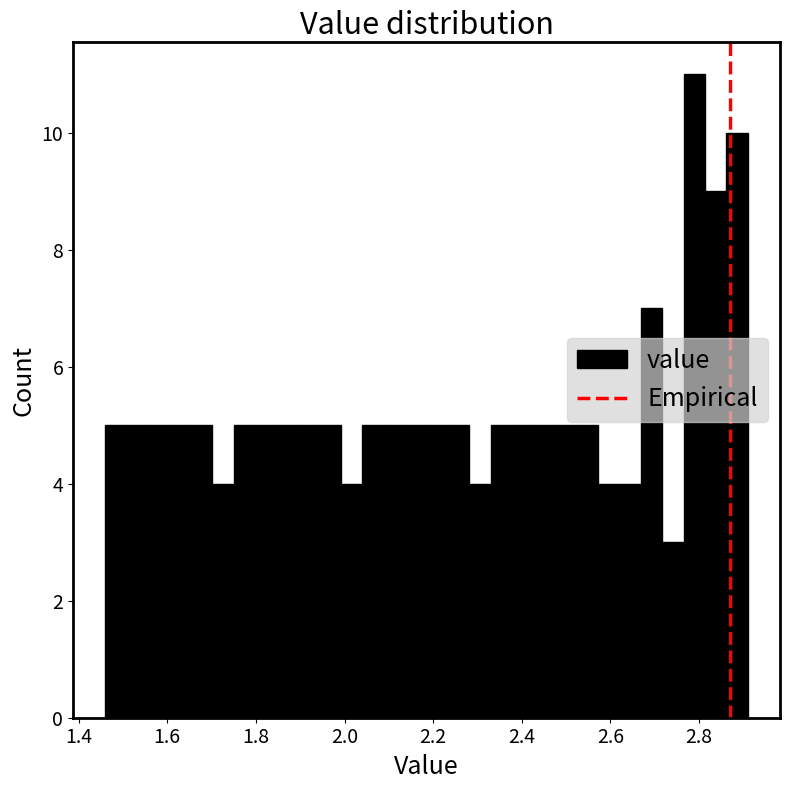

Read against the x-axis, roughly where is the centre of the tallest bar?

2.78